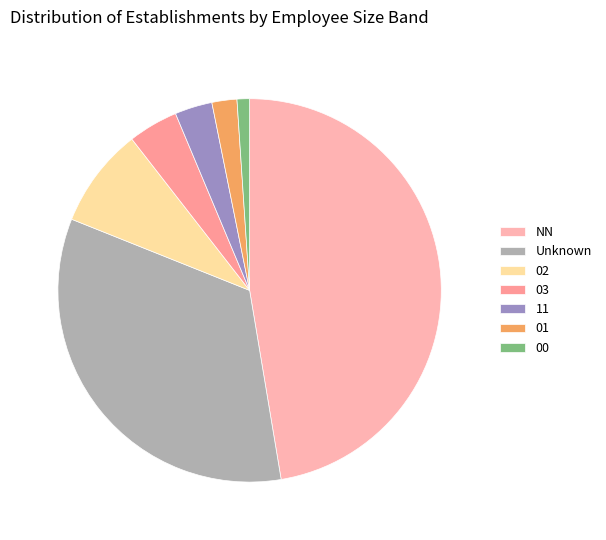

What is the ratio of the value at 00 to the value at 11?

0.3